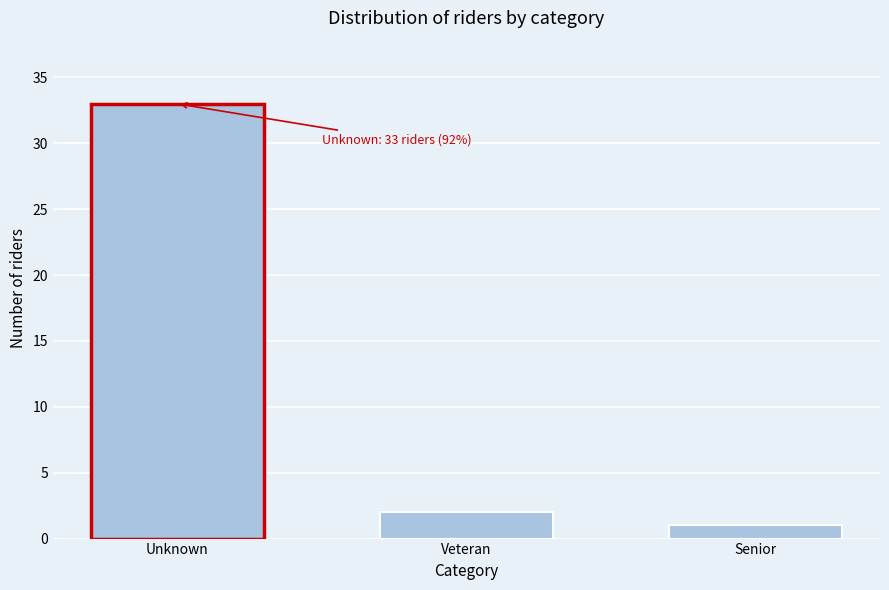

Reading left to right, list all the values displayed in this chart.

33	2	1